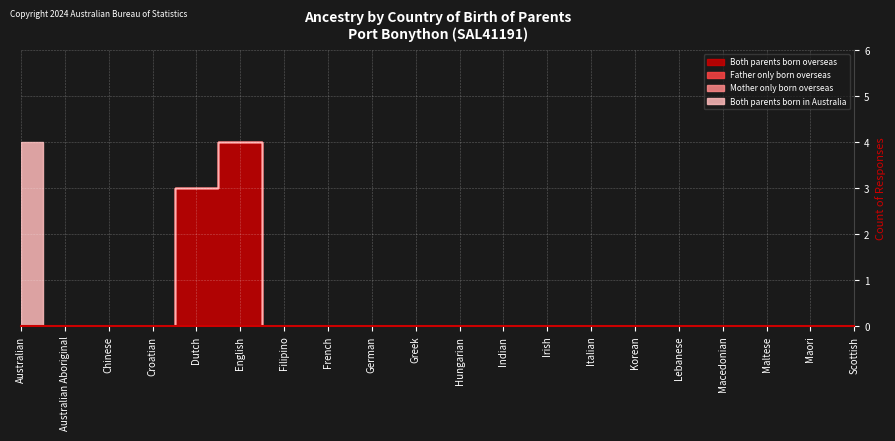

Which category has the lowest value in the Mother only born overseas series?

Australian